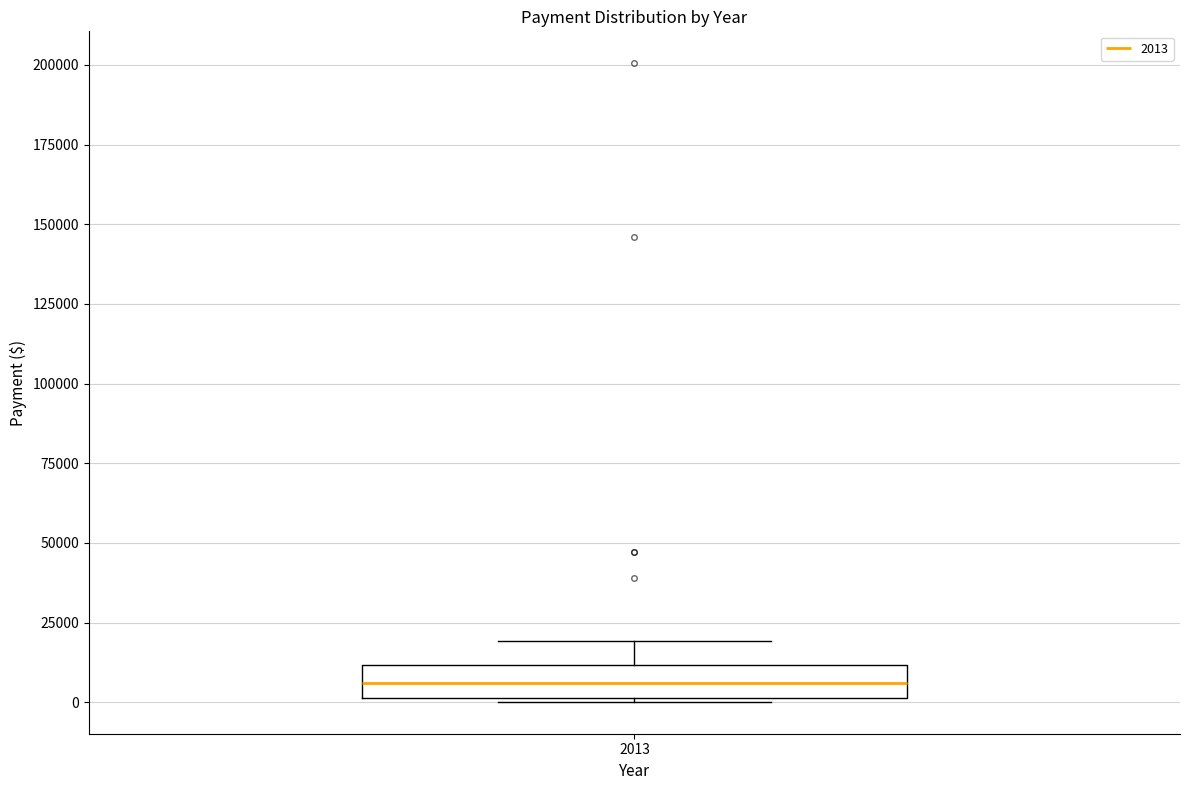

Read this box plot against the y-axis: the position of the median line, the range covered by the box, and the ends of both whiskers. The values are not printed on the chart, so give them approximately, as read against the axis.

median 5000, box 0 to 10000, whiskers 0 to 20000